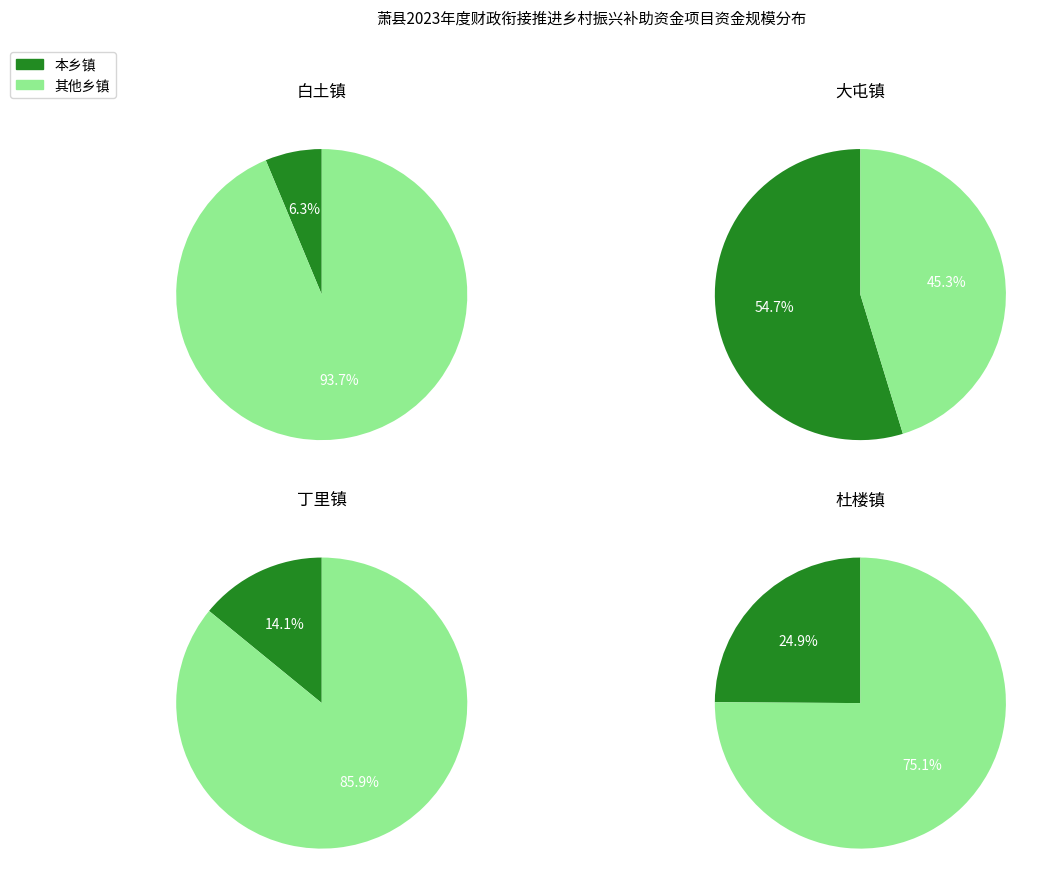

What percentage is the 丁里镇 slice, to the nearest percent?

14%